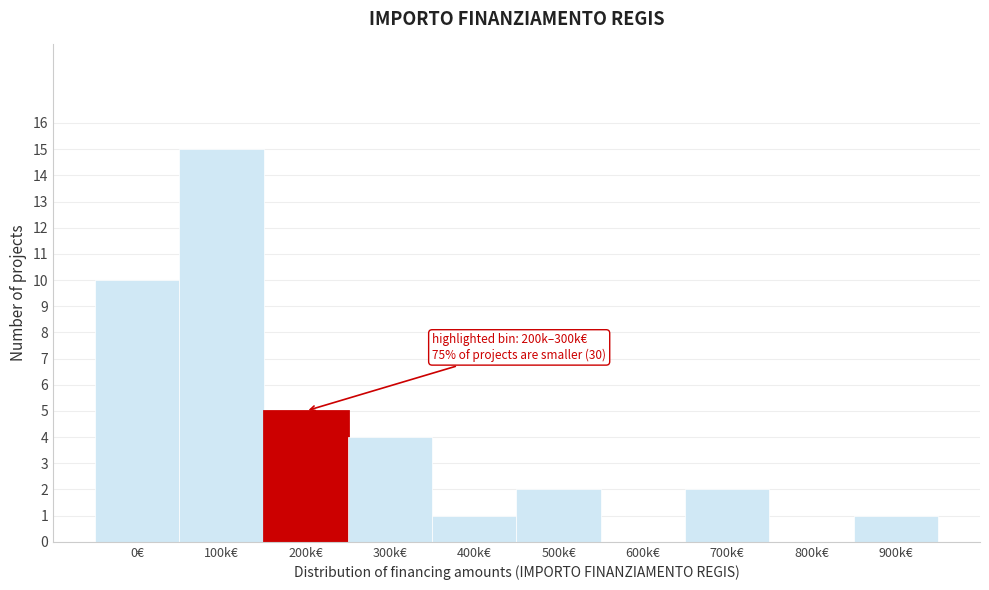

Reading left to right, transcribe all the data shown in this chart.

0€=10	100k€=15	200k€=5	300k€=4	400k€=1	500k€=2	600k€=0	700k€=2	800k€=0	900k€=1